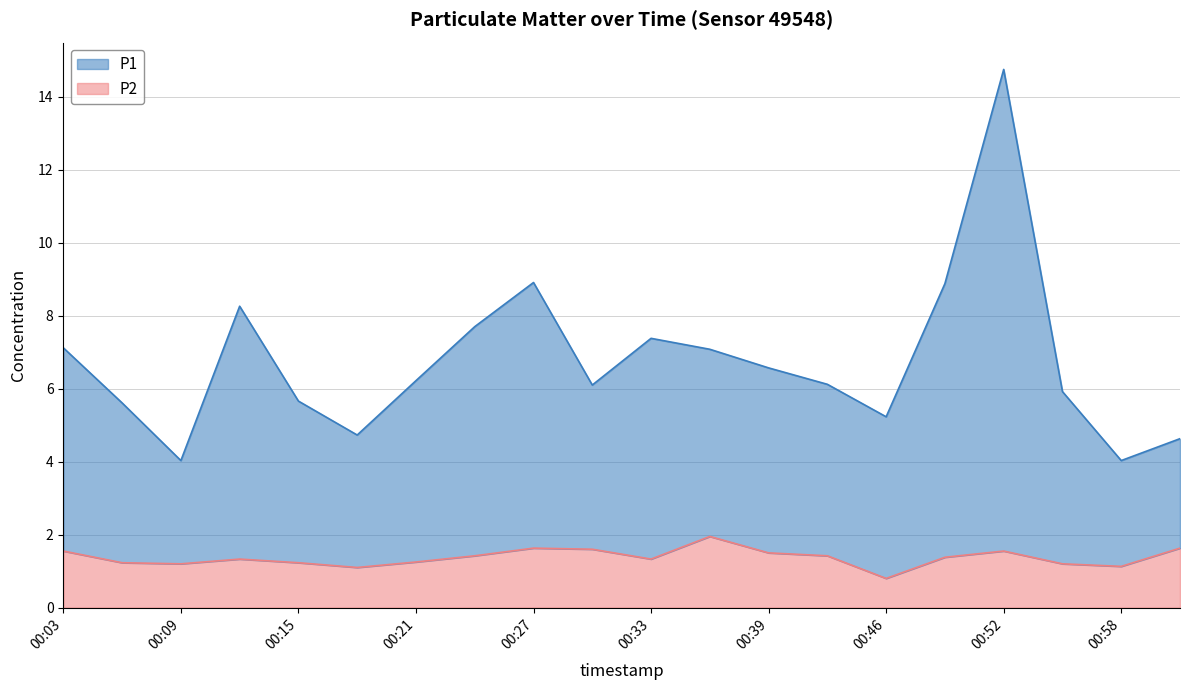

List the series in order of their overall mean, lowest first.

P2, P1